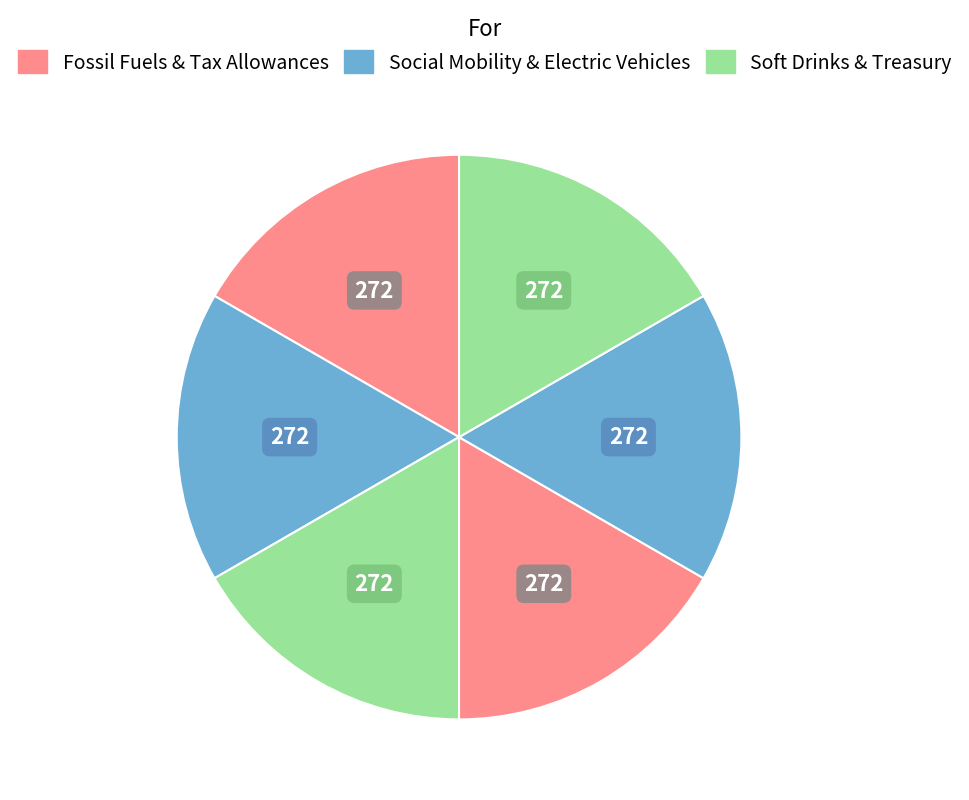

Count the number of slices in the pie.

6